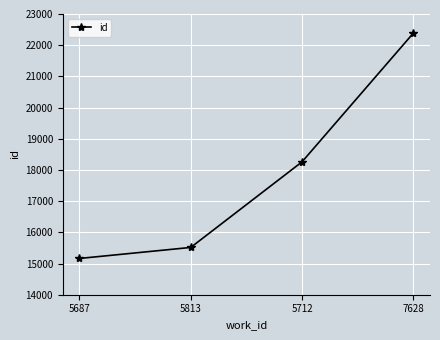

What is the label of the 1st point from the right?

7628